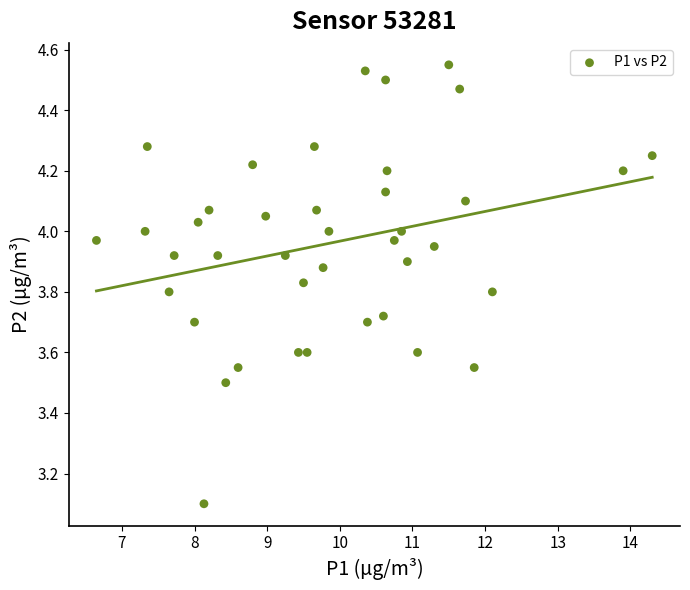

What Y value in the scatter plot is closest to 3?

3.1